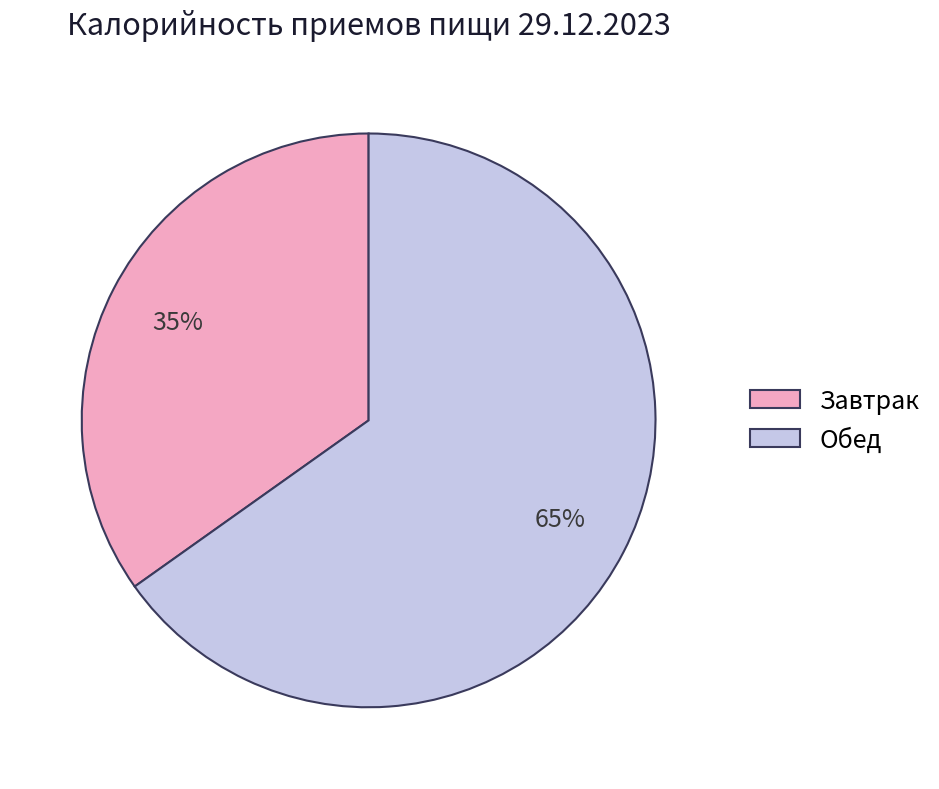

To the nearest percent, what percentage of the pie is Обед?

65%